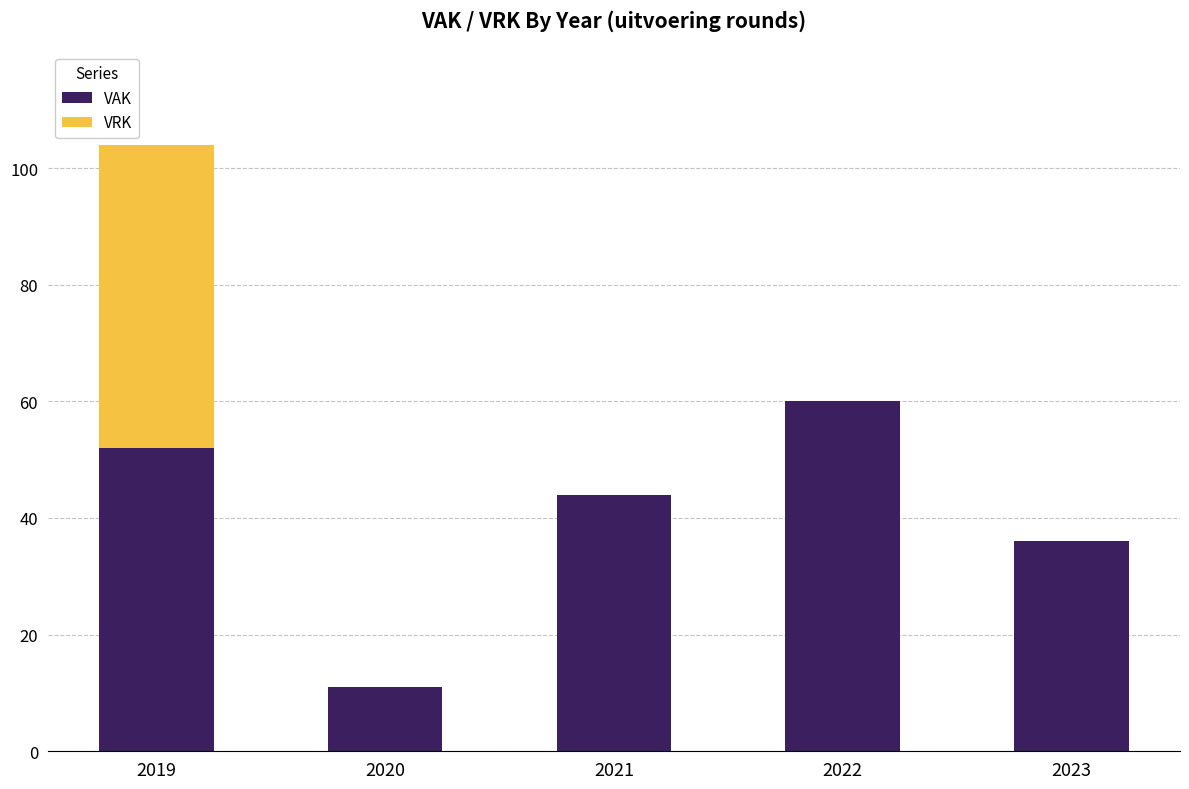

Are the bars grouped side by side (vs. stacked)?

No